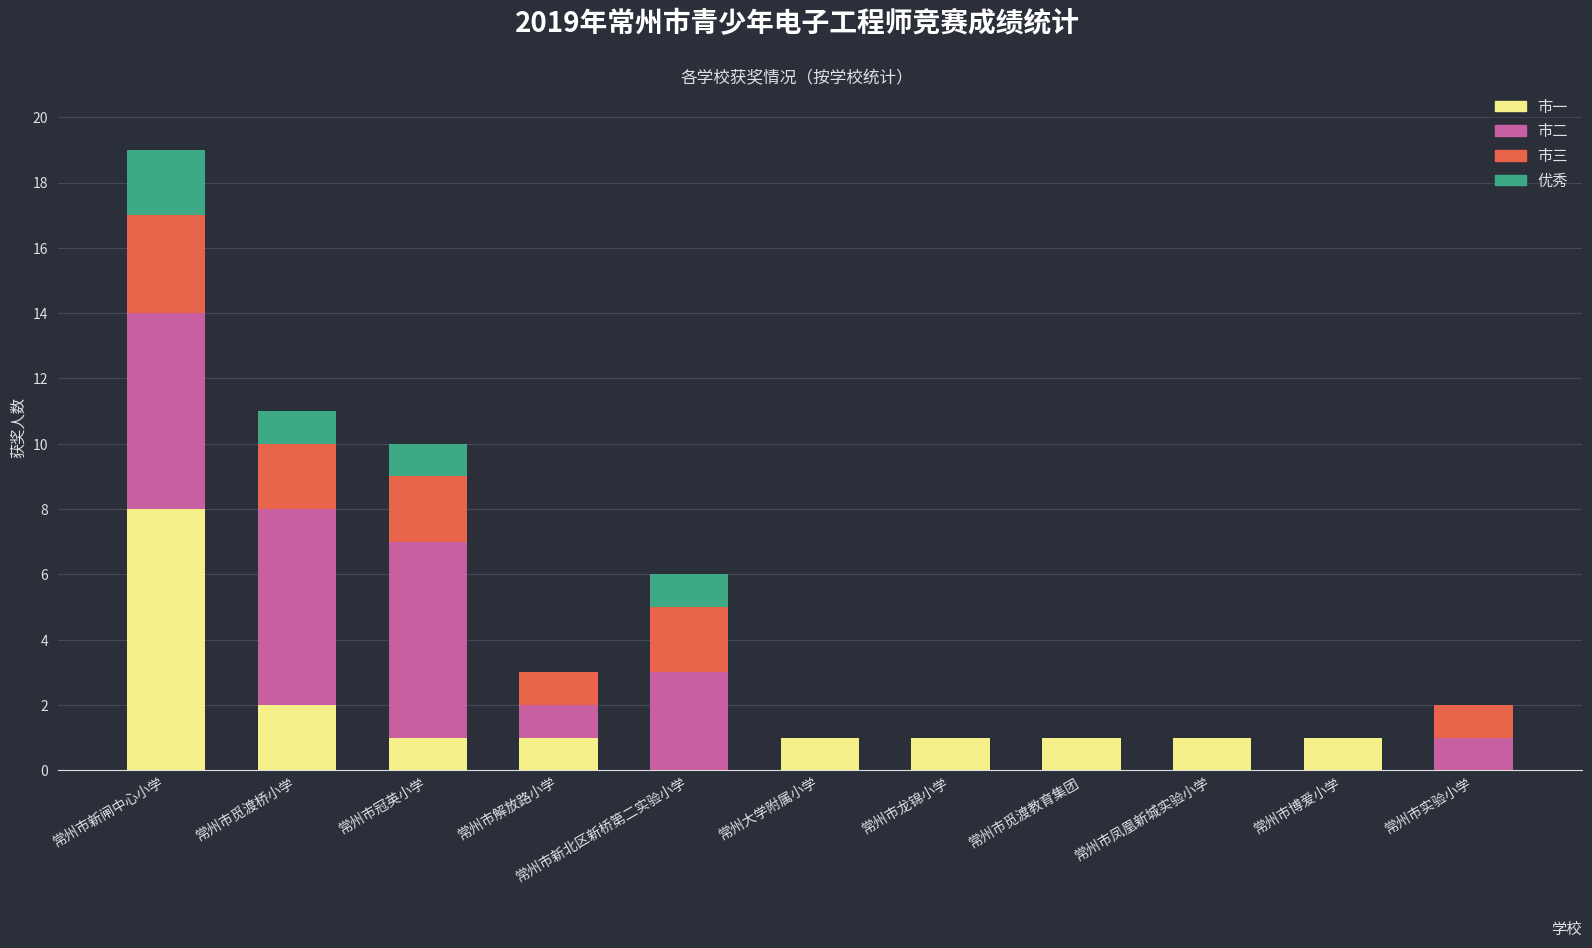

At which label does 市一 reach its peak?

常州市新闸中心小学